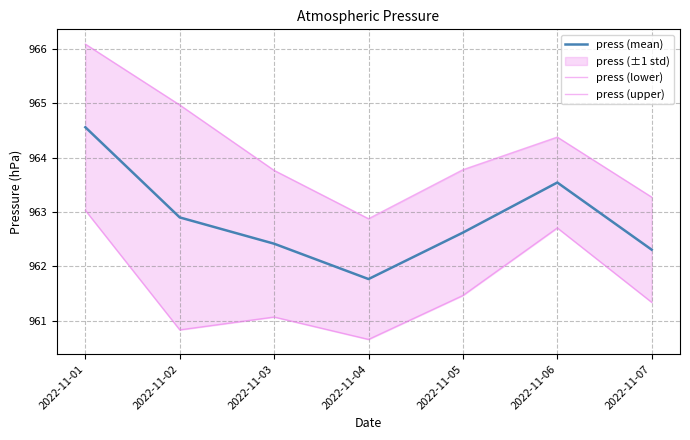

The press (mean) series shows 1293.0 at 2022-11-01. True or false?

False